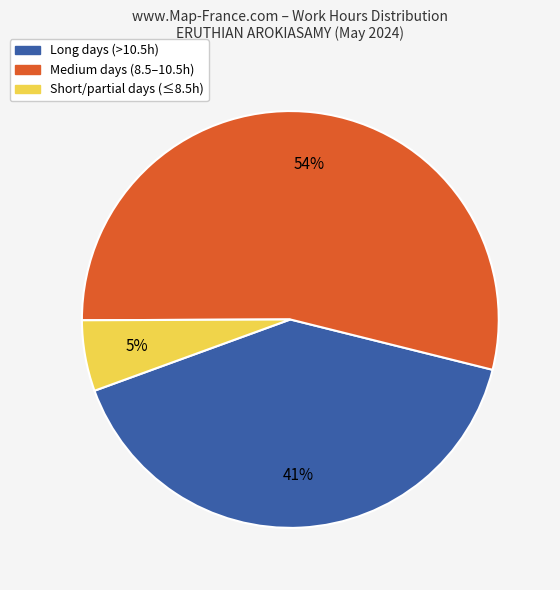

Does any single category account for the majority?

Yes